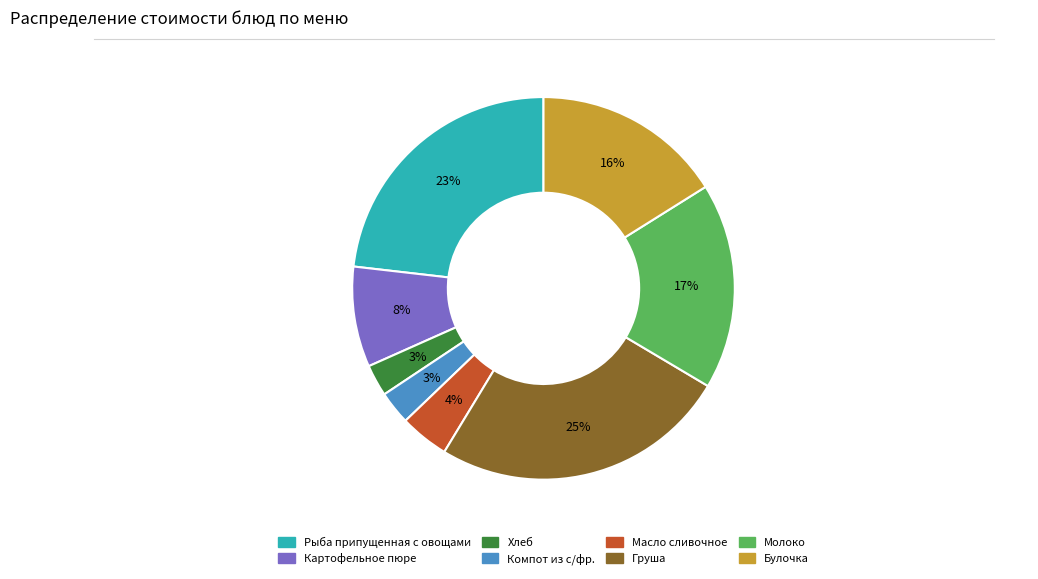

Combined, do Груша and Масло сливочное account for over 50%?

No